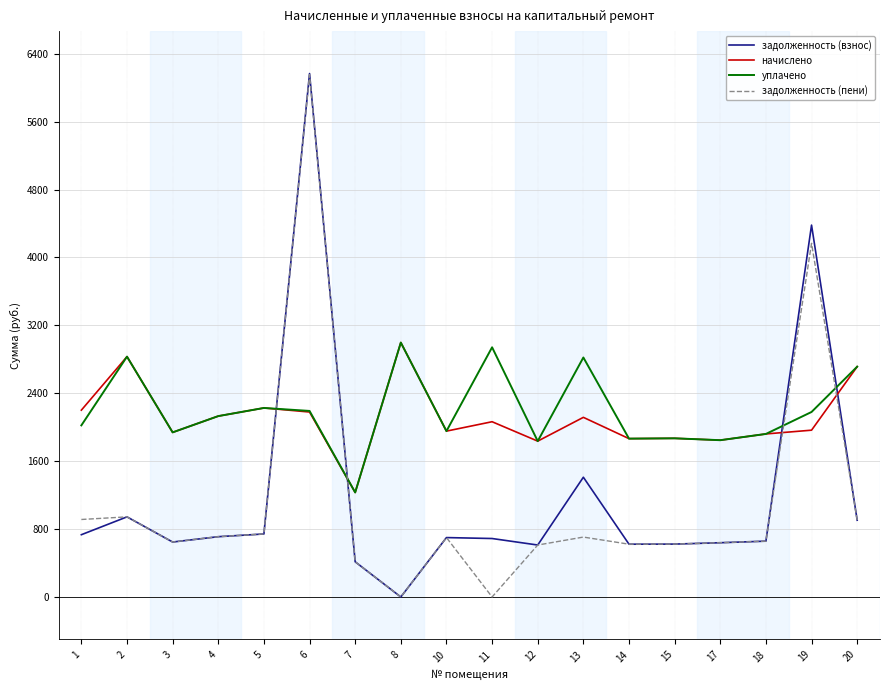

How many distinct data groups are displayed?

4